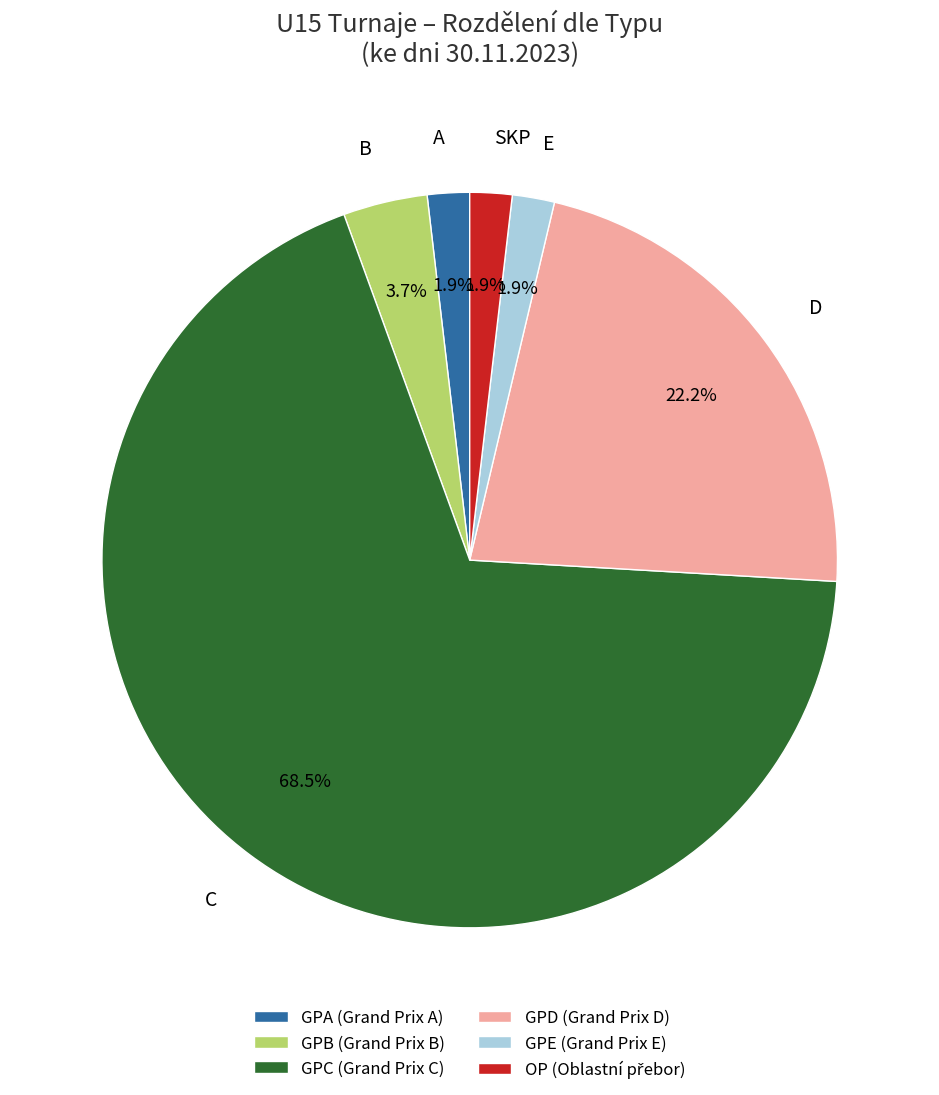

What is the majority slice?

C